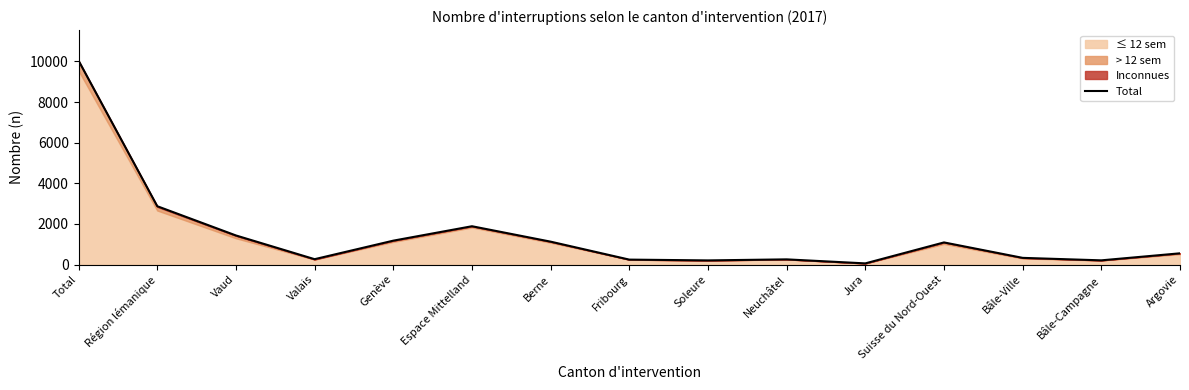

Which label corresponds to the smallest value in the chart?

Jura